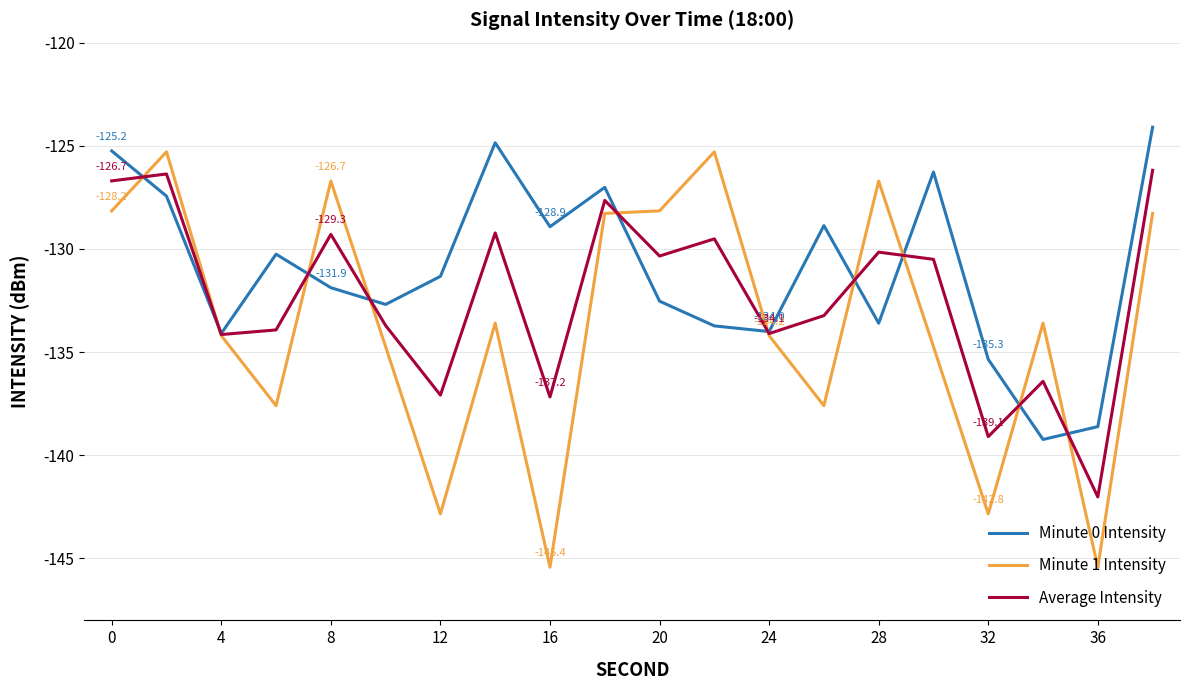

Which series has the largest total across all categories?

Minute 0 Intensity